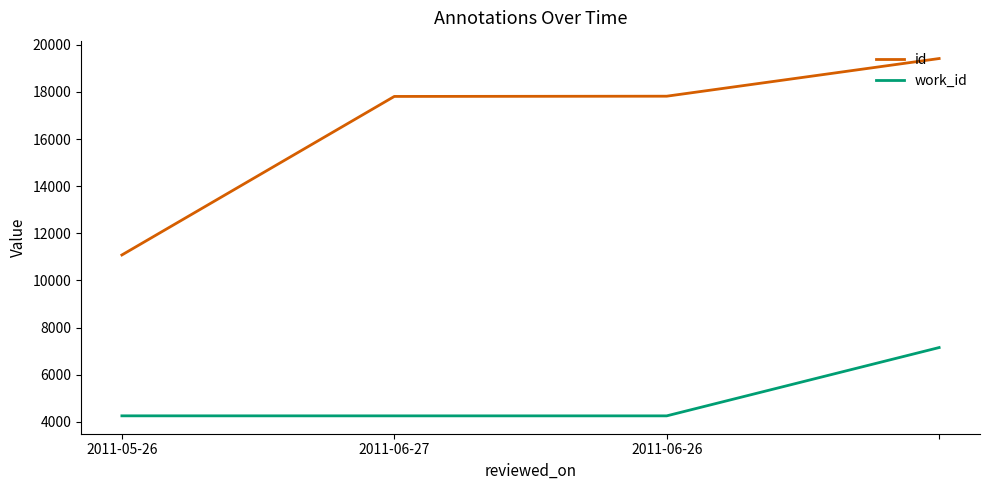

What is the smallest value displayed?

4257